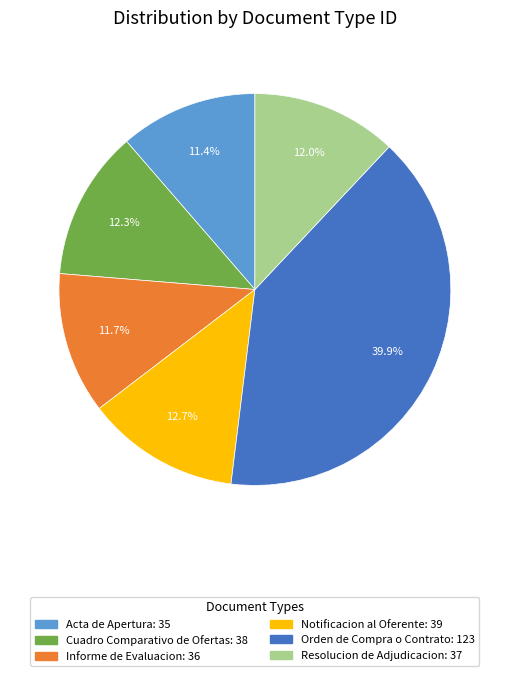

How many slices are in this pie chart?

6